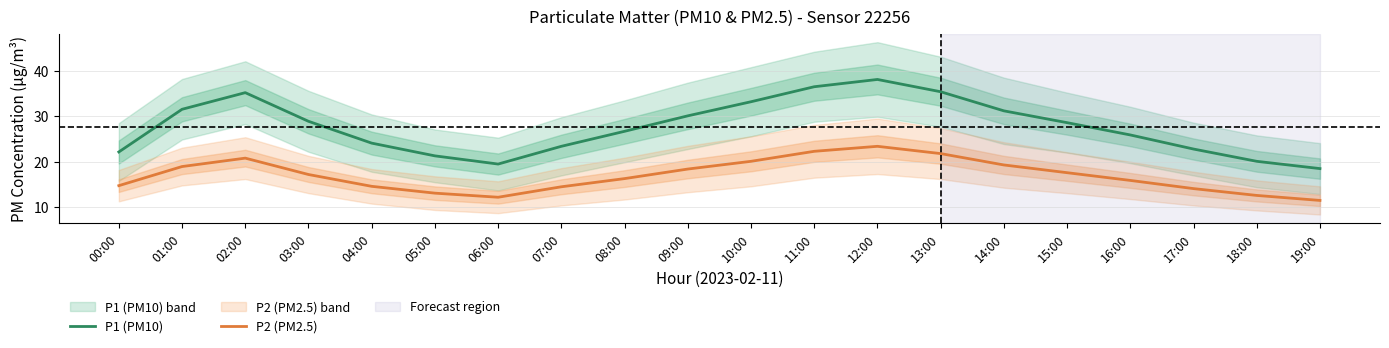

What is the difference between the maximum and second lowest values in the P1 (PM10) series?

18.6